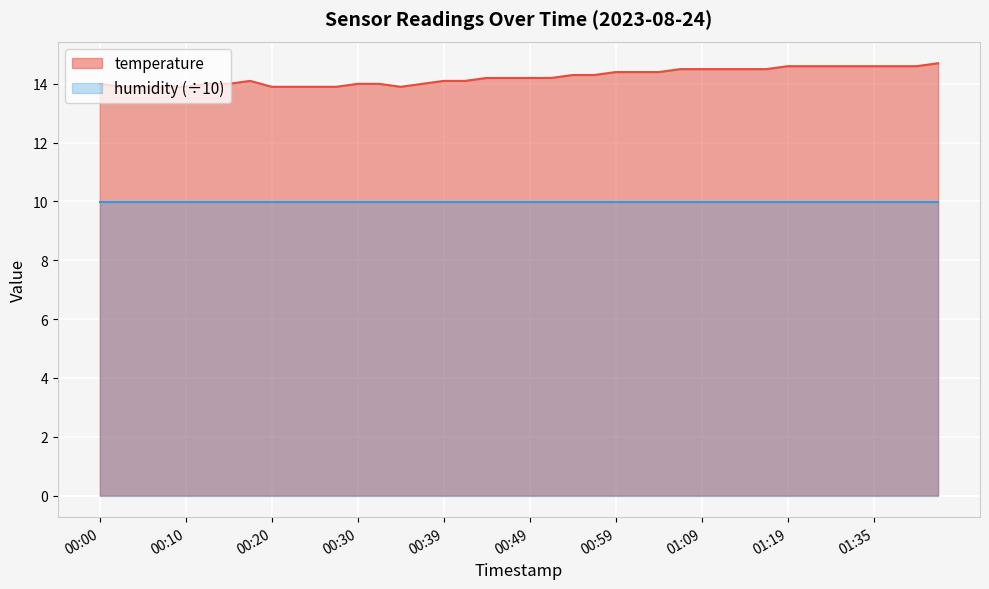

What is the sum of all values?

569.4